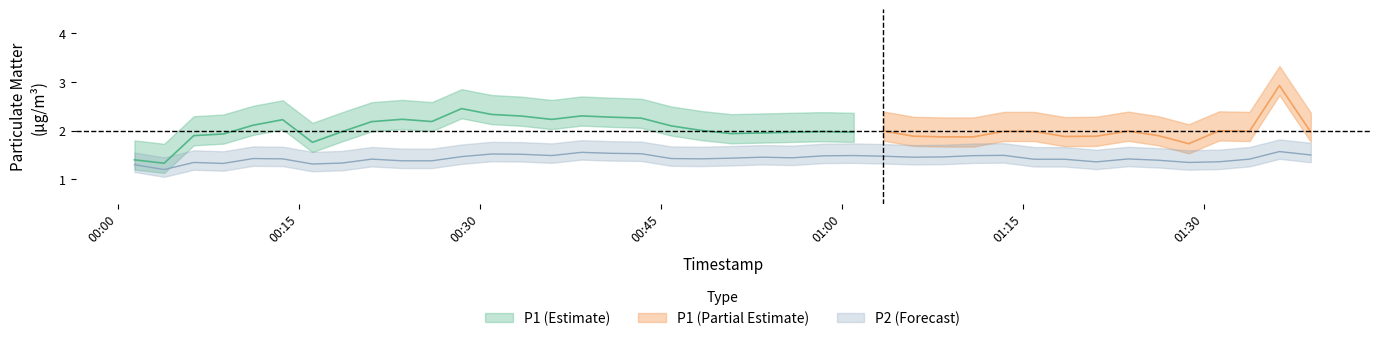

True or false: P2 has a value of 1.5 at 19.

True